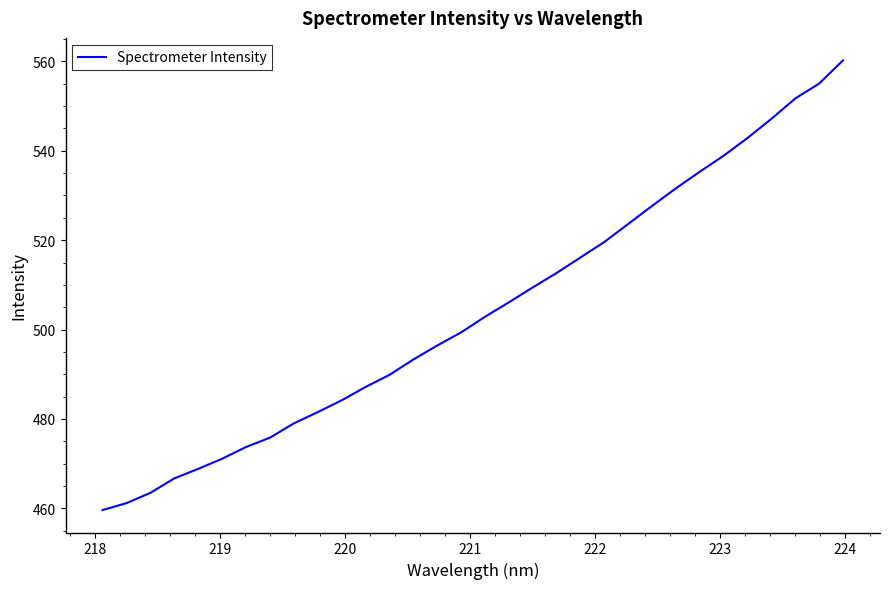

Does the chart have visible grid lines?

No